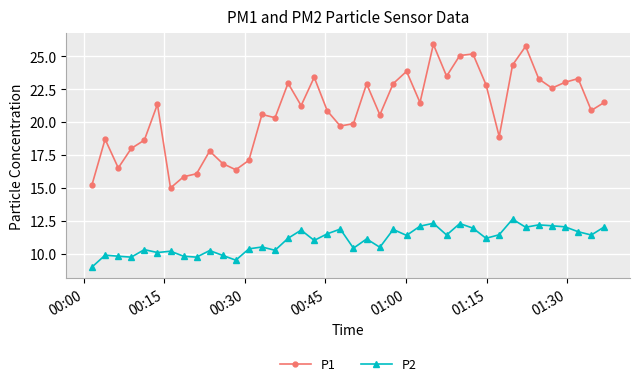

What is the highest value of the P2 series?

12.6